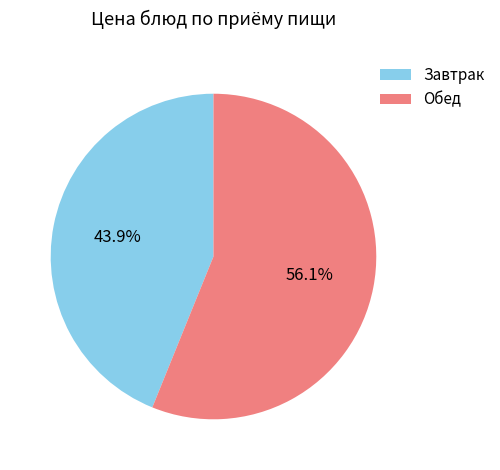

Which category has the biggest portion of the pie?

Обед